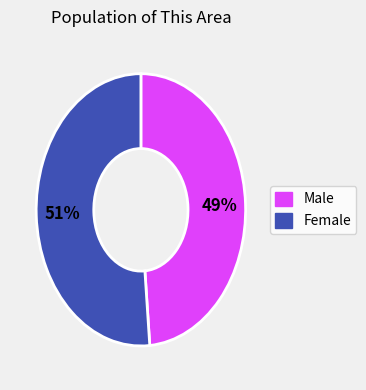

Does any single category account for the majority?

Yes